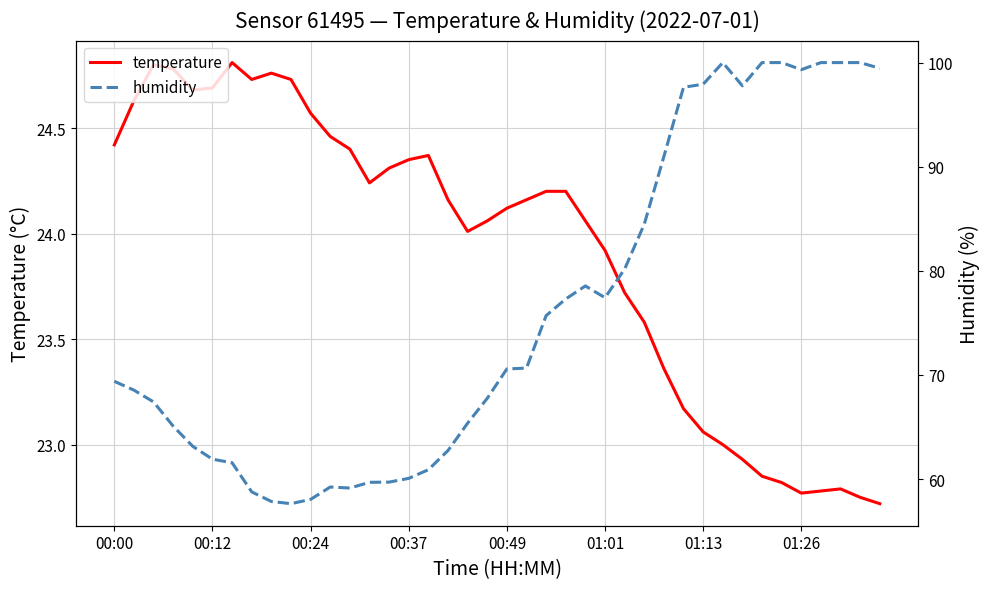

Which series has the largest range (max minus min)?

humidity